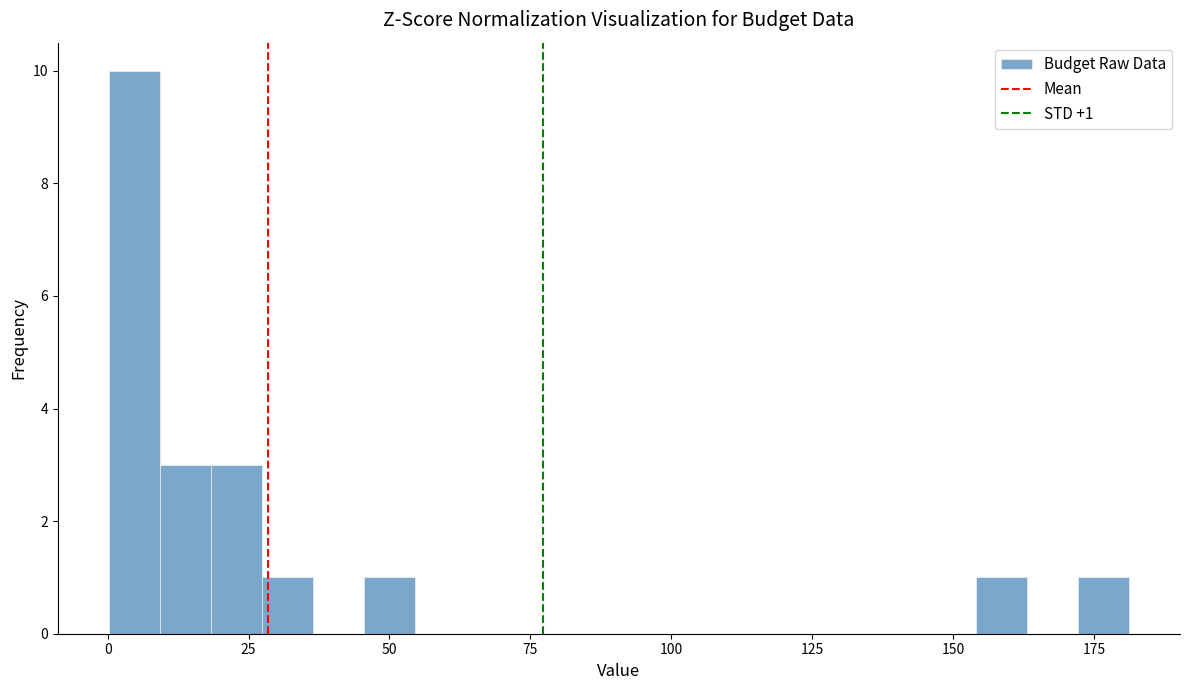

Around what value on the x-axis is the tallest bar? Give the approximate position of its centre, as read against the axis.

5